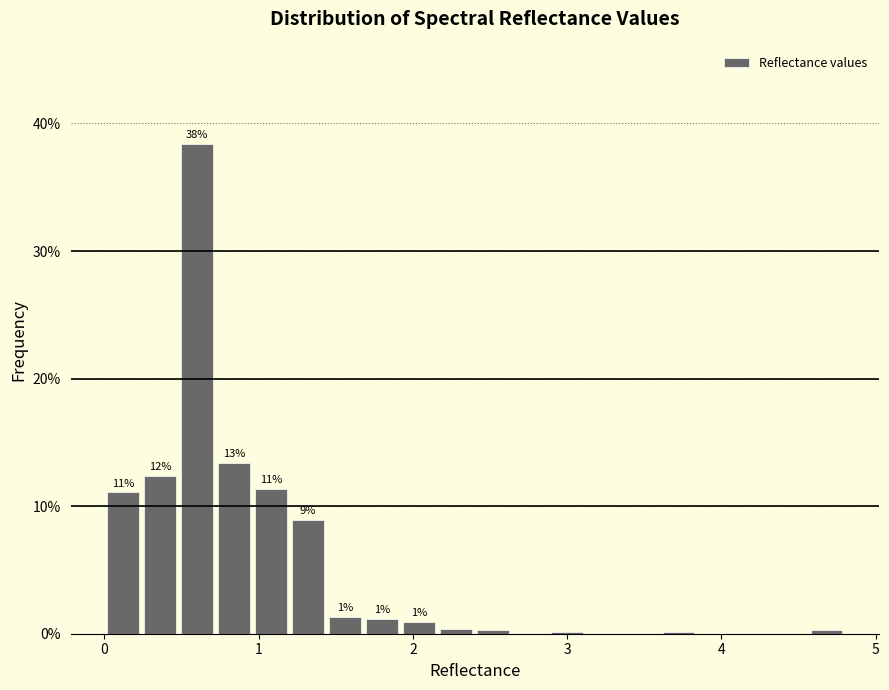

Read against the x-axis, roughly where is the centre of the tallest bar?

0.6